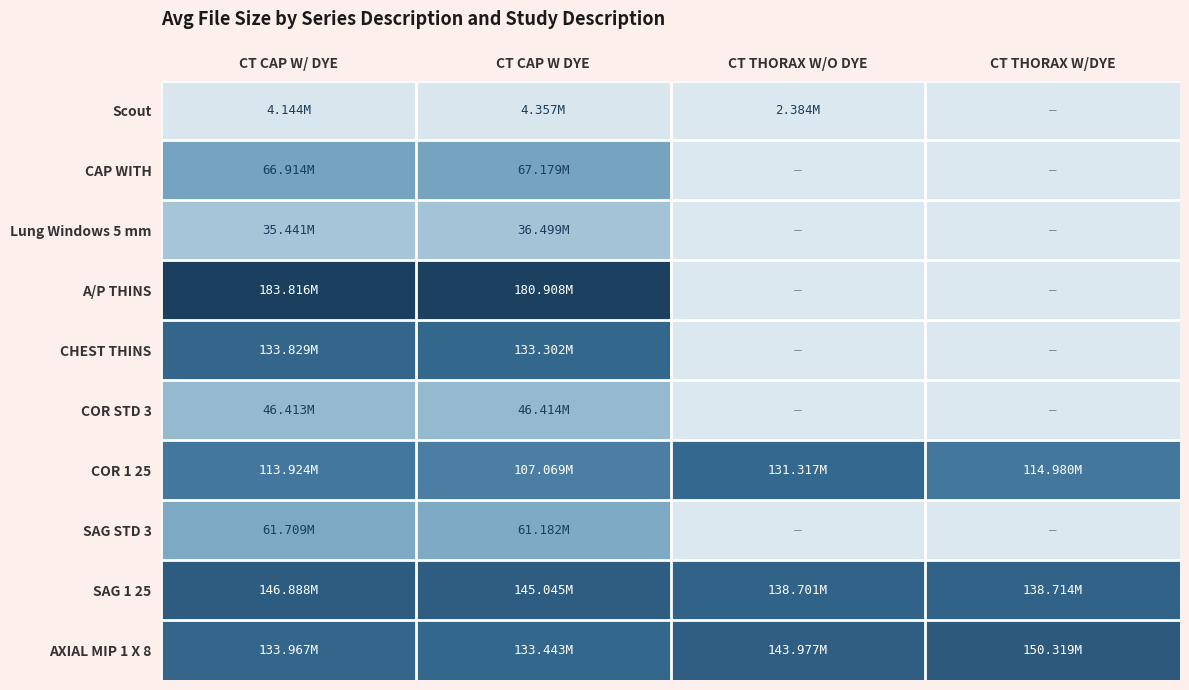

List the series in order of their peak value, lowest first.

Scout, Lung Windows 5 mm, COR STD 3, SAG STD 3, CAP WITH, COR 1 25, CHEST THINS, SAG 1 25, AXIAL MIP 1 X 8, A/P THINS